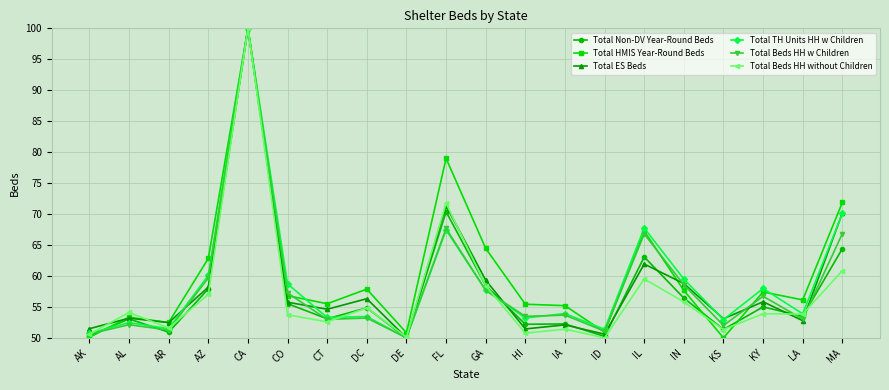

How many series are shown in this chart?

6